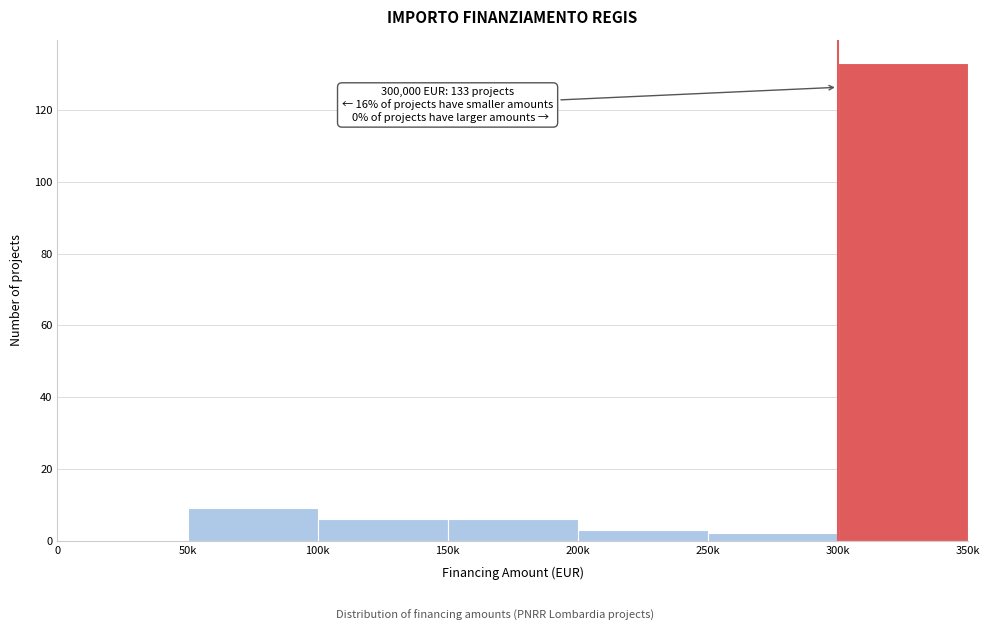

Reading left to right, list all the values displayed in this chart.

0=0	50k=9	100k=6	150k=6	200k=3	250k=2	300k=133